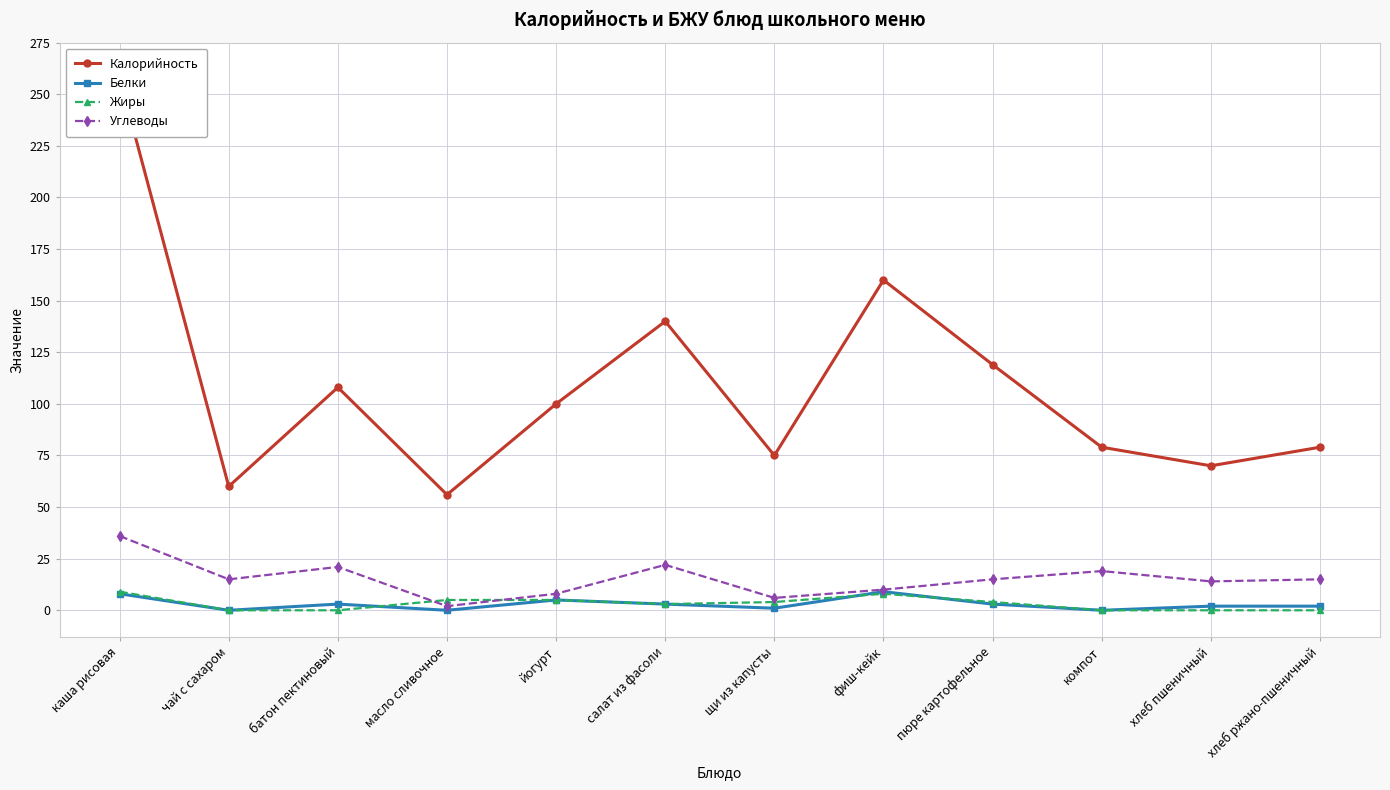

What is the difference between the maximum and minimum values in the Углеводы series?

34